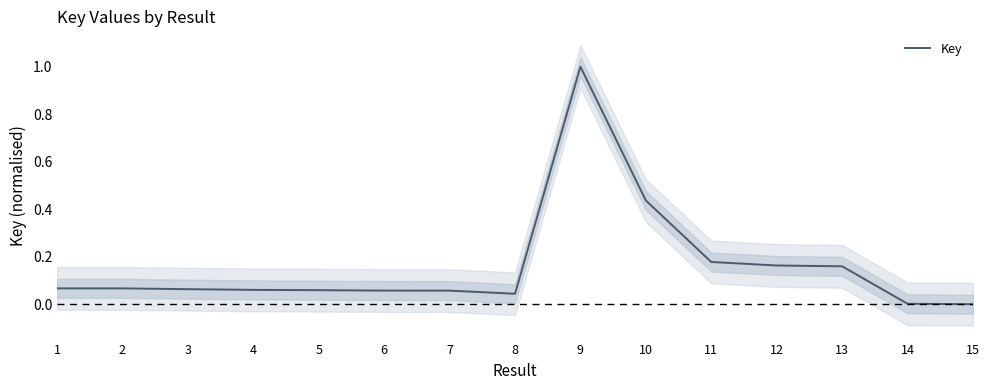

What is the approximate value at 1?

0.1